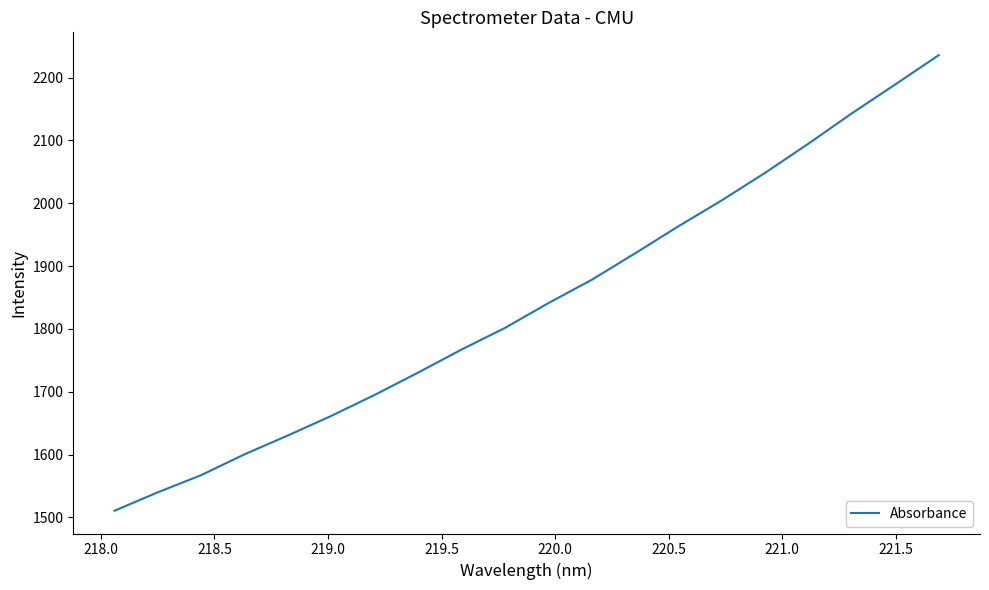

What is the difference between the maximum and minimum values?

725.4